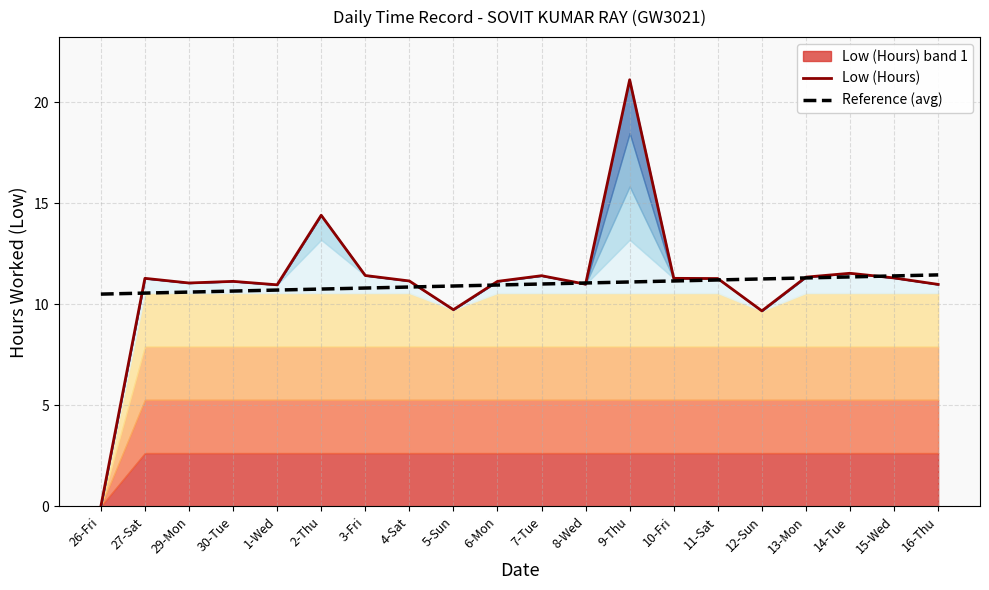

How many data points in Low (Hours) are above 11?

14